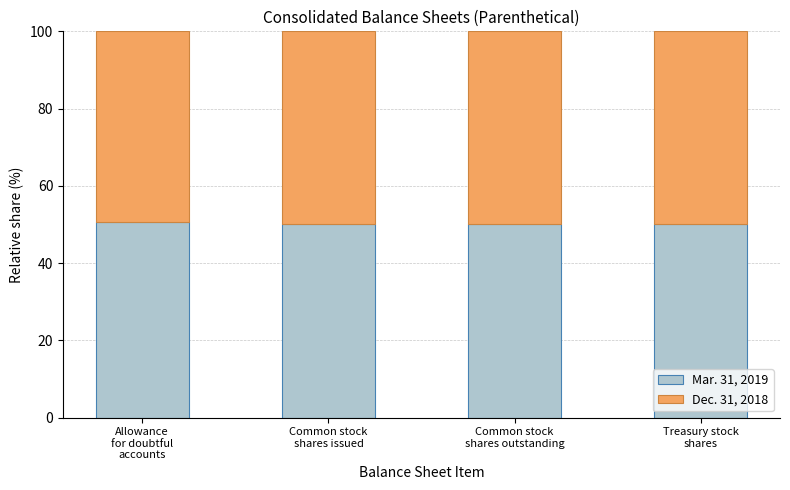

What is the highest value of the Mar. 31, 2019 series?

50.5